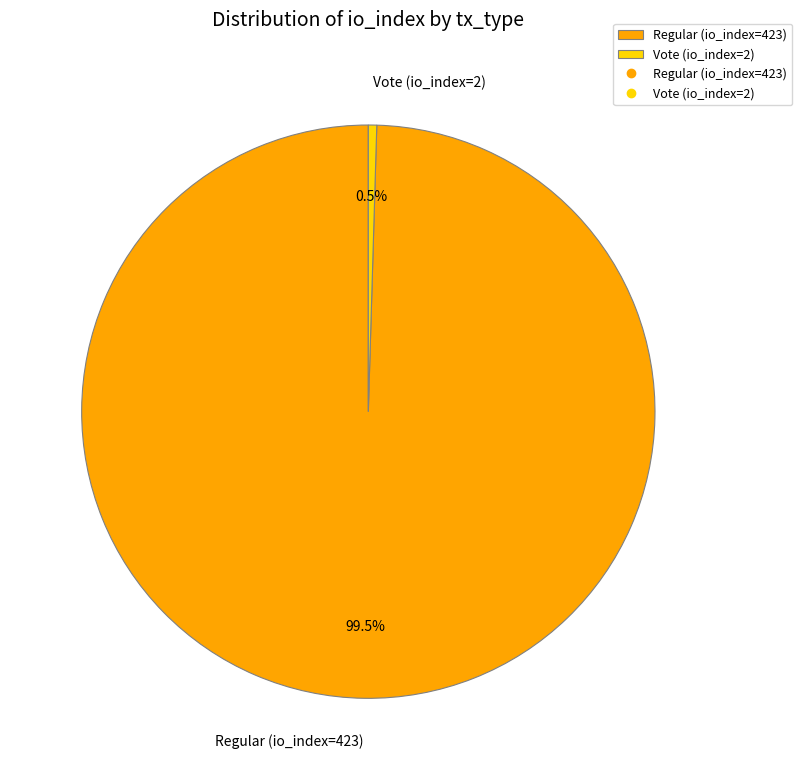

Combined, what portion of the pie is Vote (io_index=2) and Regular (io_index=423)?

100.0%